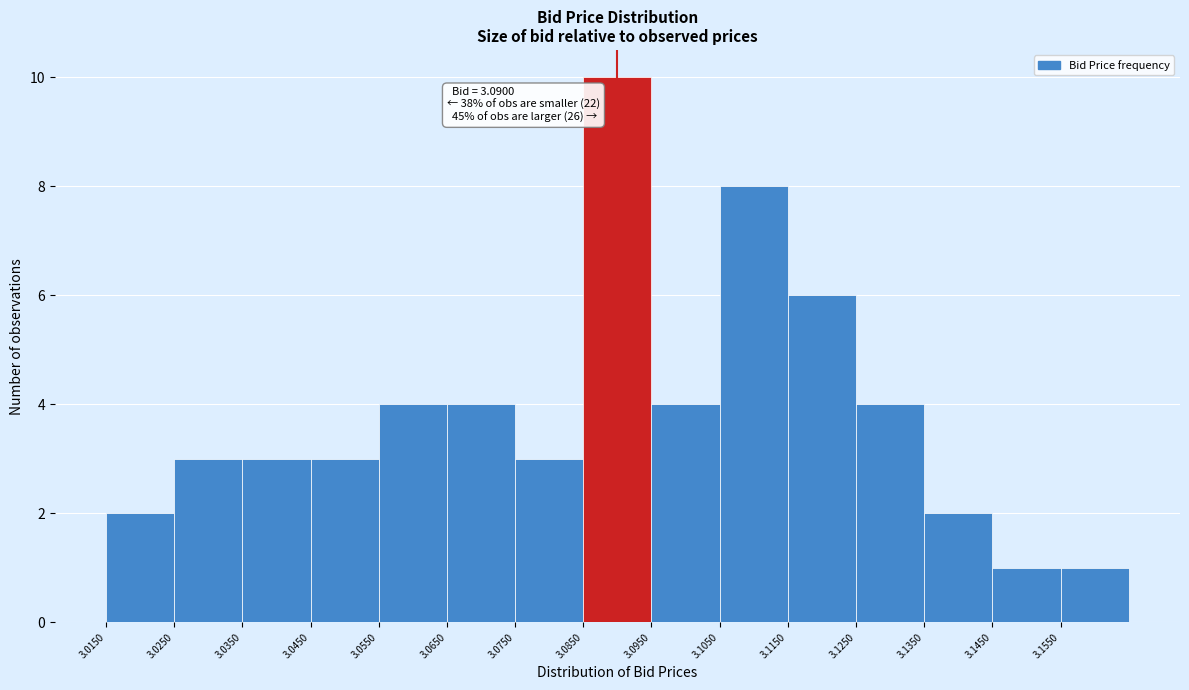

Over which range of the x-axis is the bar tallest?

3.085 to 3.095